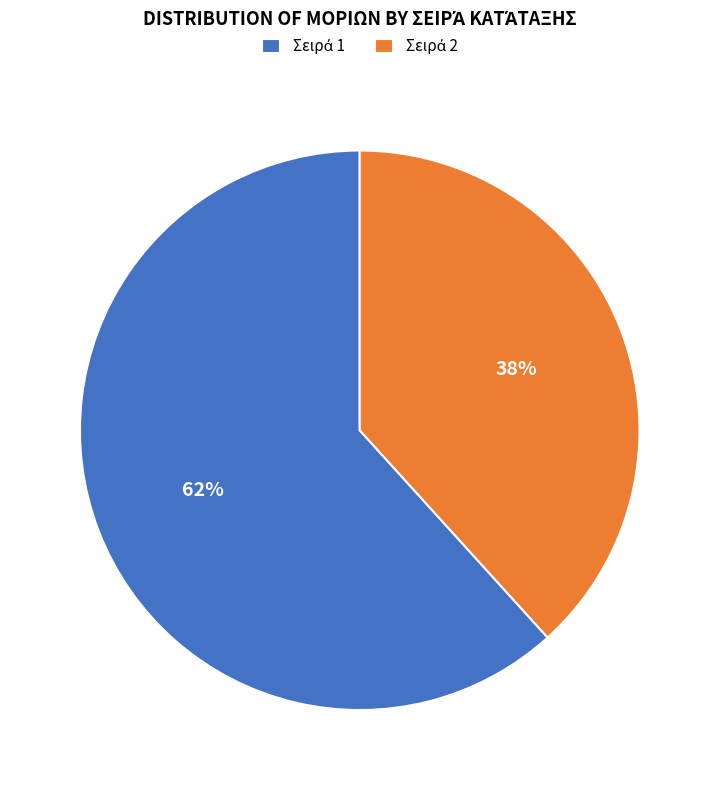

Does any single category account for the majority?

Yes